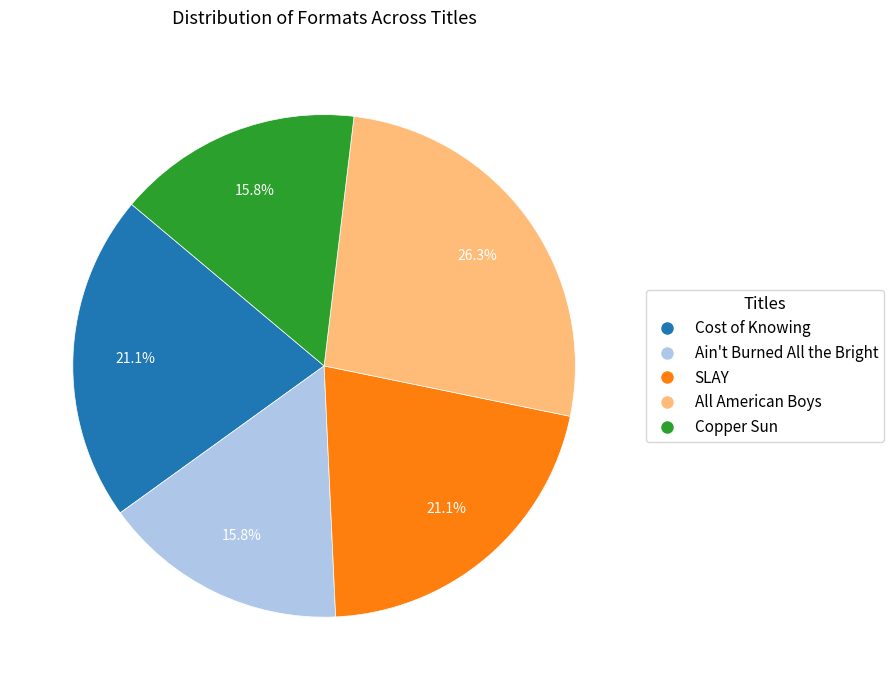

To the nearest percent, what is the combined percentage of Ain't Burned All the Bright and All American Boys?

42%